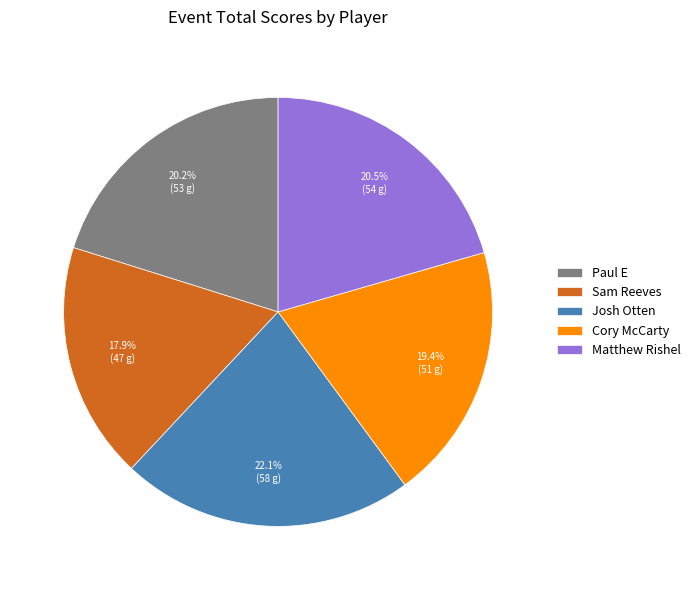

Is it true that Josh Otten is 22% of the pie?

True